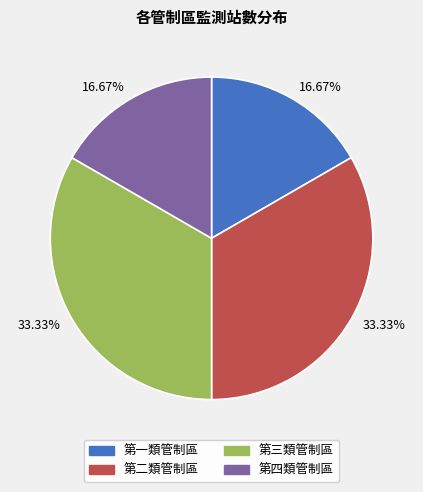

Is there a majority slice in this chart?

No